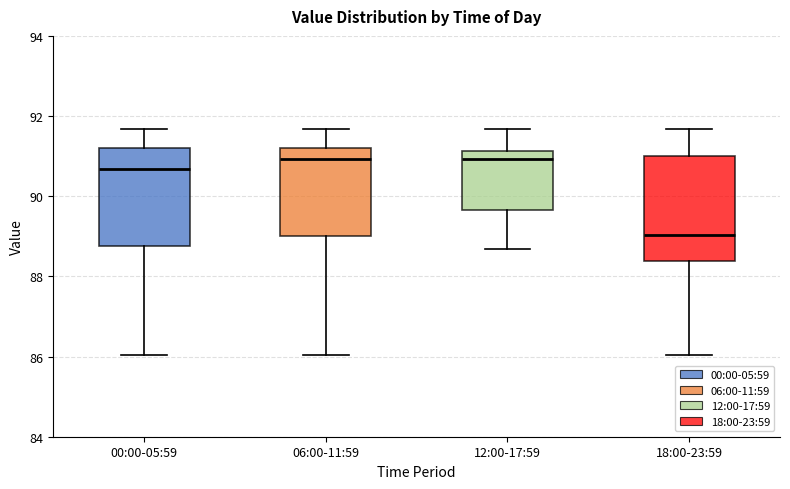

Reading left to right, transcribe this box plot: for each box, give where its median line is, the range the box spans, and where its two whiskers end, as read against the y-axis. The values are not printed on the chart, so give them approximately, as read against the axis.

00:00-05:59: median 90.6, box 88.8 to 91.2, whiskers 86.0 to 91.6
06:00-11:59: median 91.0, box 89.0 to 91.2, whiskers 86.0 to 91.6
12:00-17:59: median 91.0, box 89.6 to 91.2, whiskers 88.6 to 91.6
18:00-23:59: median 89.0, box 88.4 to 91.0, whiskers 86.0 to 91.6